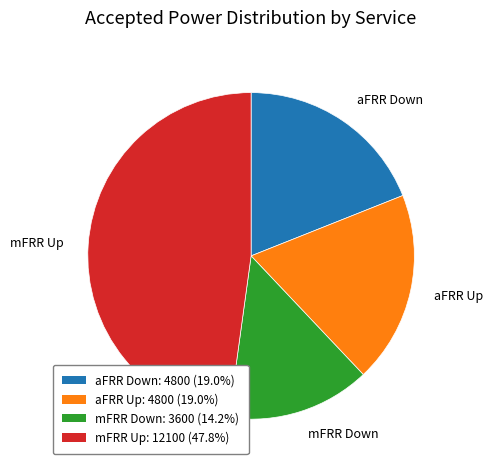

Is the sum of aFRR Up and mFRR Down greater than half?

No